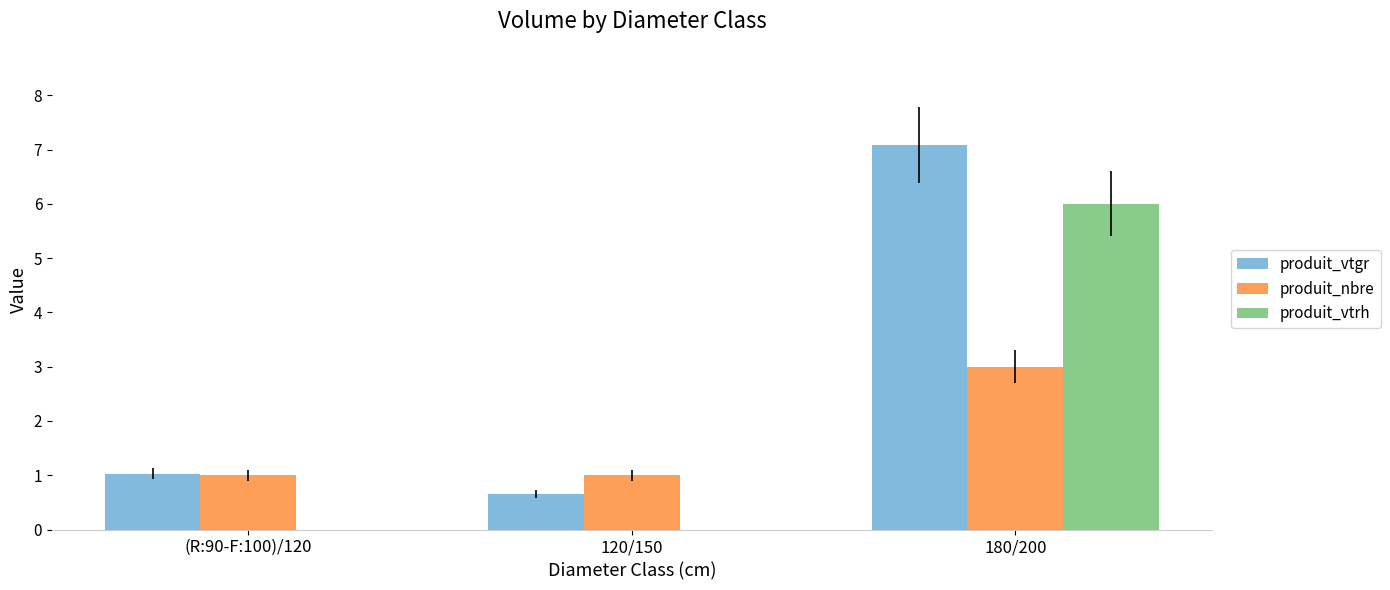

What is the total value across all series at (R:90-F:100)/120?

2.0